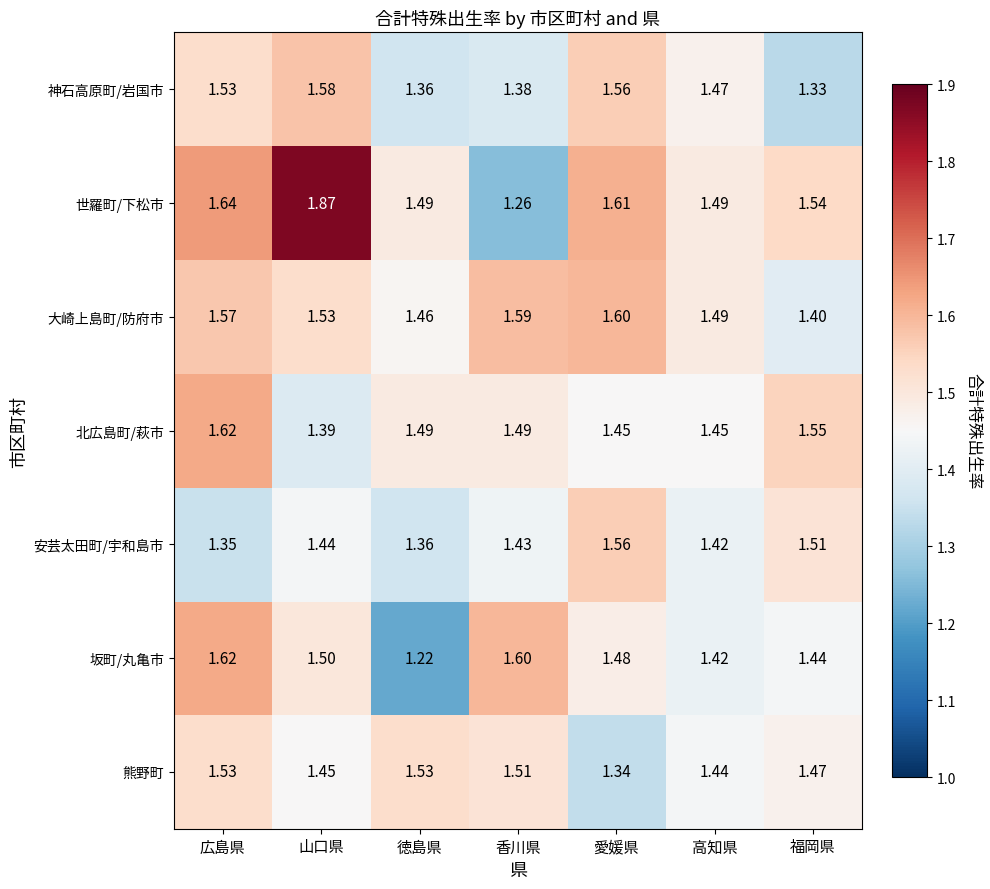

At which category is the sum across all series the highest?

広島県